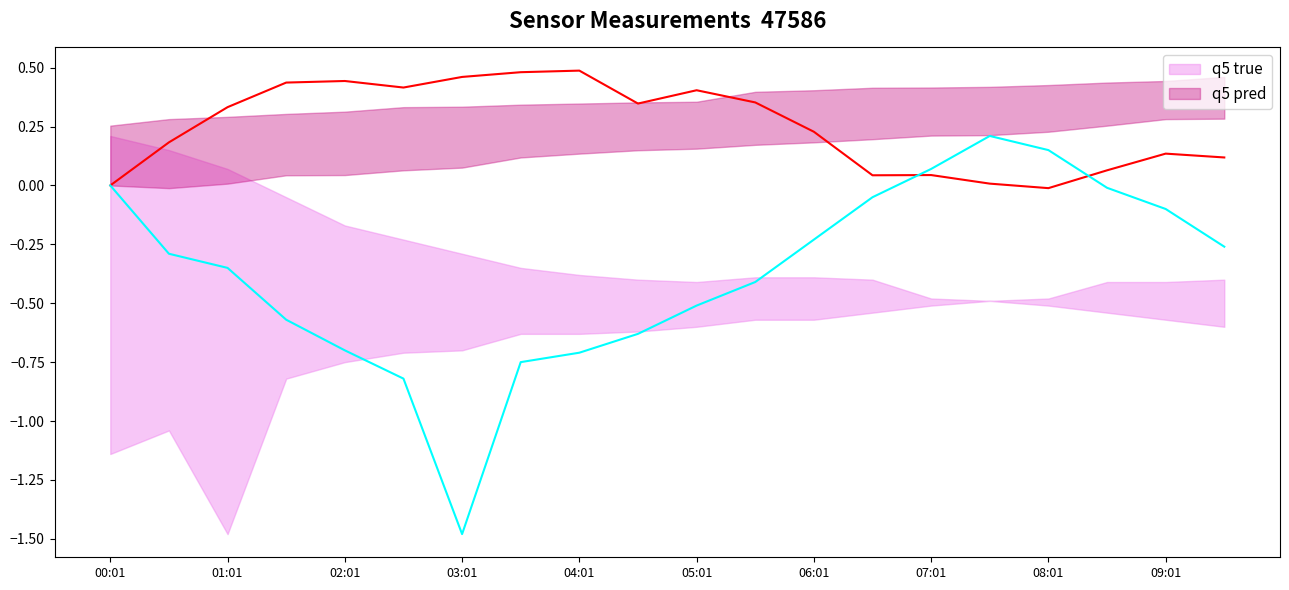

What are all the series names shown in the legend?

q5 pred, q5 true